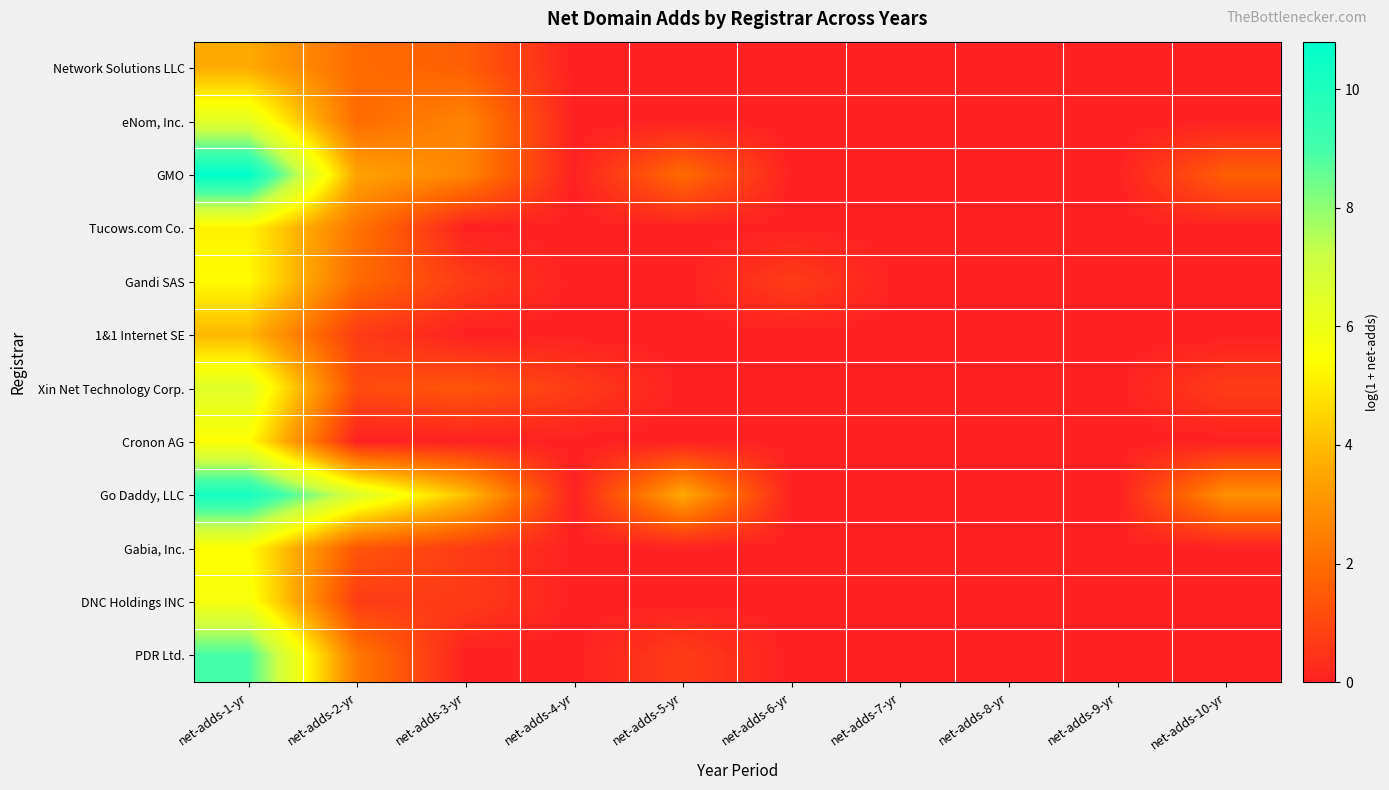

Reading left to right, what are all the values shown in this chart?

Network Solutions LLC: net-adds-1-yr=3.6	net-adds-2-yr=1.9	net-adds-3-yr=1.6	net-adds-4-yr=0.0	net-adds-5-yr=0.0	net-adds-6-yr=0.0	net-adds-7-yr=0.0	net-adds-8-yr=0.0	net-adds-9-yr=0.0	net-adds-10-yr=0.0
eNom, Inc.: net-adds-1-yr=6.4	net-adds-2-yr=1.9	net-adds-3-yr=2.6	net-adds-4-yr=0.0	net-adds-5-yr=0.0	net-adds-6-yr=0.0	net-adds-7-yr=0.0	net-adds-8-yr=0.0	net-adds-9-yr=0.0	net-adds-10-yr=0.0
GMO: net-adds-1-yr=10.8	net-adds-2-yr=3.4	net-adds-3-yr=2.6	net-adds-4-yr=0.0	net-adds-5-yr=1.9	net-adds-6-yr=0.0	net-adds-7-yr=0.0	net-adds-8-yr=0.0	net-adds-9-yr=0.0	net-adds-10-yr=1.6
Tucows.com Co.: net-adds-1-yr=5.1	net-adds-2-yr=2.2	net-adds-3-yr=0.0	net-adds-4-yr=0.0	net-adds-5-yr=0.0	net-adds-6-yr=0.0	net-adds-7-yr=0.0	net-adds-8-yr=0.0	net-adds-9-yr=0.0	net-adds-10-yr=0.0
Gandi SAS: net-adds-1-yr=5.3	net-adds-2-yr=1.9	net-adds-3-yr=0.7	net-adds-4-yr=0.0	net-adds-5-yr=0.0	net-adds-6-yr=0.7	net-adds-7-yr=0.0	net-adds-8-yr=0.0	net-adds-9-yr=0.0	net-adds-10-yr=0.0
1&1 Internet SE: net-adds-1-yr=3.9	net-adds-2-yr=0.7	net-adds-3-yr=0.0	net-adds-4-yr=0.0	net-adds-5-yr=0.0	net-adds-6-yr=0.0	net-adds-7-yr=0.0	net-adds-8-yr=0.0	net-adds-9-yr=0.0	net-adds-10-yr=0.0
Xin Net Technology Corp.: net-adds-1-yr=6.5	net-adds-2-yr=1.1	net-adds-3-yr=1.4	net-adds-4-yr=0.7	net-adds-5-yr=0.0	net-adds-6-yr=0.0	net-adds-7-yr=0.0	net-adds-8-yr=0.0	net-adds-9-yr=0.0	net-adds-10-yr=0.7
Cronon AG: net-adds-1-yr=5.4	net-adds-2-yr=0.0	net-adds-3-yr=0.0	net-adds-4-yr=0.0	net-adds-5-yr=0.0	net-adds-6-yr=0.0	net-adds-7-yr=0.0	net-adds-8-yr=0.0	net-adds-9-yr=0.0	net-adds-10-yr=0.0
Go Daddy, LLC: net-adds-1-yr=10.2	net-adds-2-yr=6.7	net-adds-3-yr=4.1	net-adds-4-yr=0.0	net-adds-5-yr=3.6	net-adds-6-yr=0.0	net-adds-7-yr=0.0	net-adds-8-yr=0.0	net-adds-9-yr=0.0	net-adds-10-yr=2.9
Gabia, Inc.: net-adds-1-yr=5.4	net-adds-2-yr=1.4	net-adds-3-yr=0.7	net-adds-4-yr=0.0	net-adds-5-yr=0.0	net-adds-6-yr=0.0	net-adds-7-yr=0.0	net-adds-8-yr=0.0	net-adds-9-yr=0.0	net-adds-10-yr=0.0
DNC Holdings INC: net-adds-1-yr=5.7	net-adds-2-yr=0.7	net-adds-3-yr=0.7	net-adds-4-yr=0.0	net-adds-5-yr=0.0	net-adds-6-yr=0.0	net-adds-7-yr=0.0	net-adds-8-yr=0.0	net-adds-9-yr=0.0	net-adds-10-yr=0.0
PDR Ltd.: net-adds-1-yr=9.0	net-adds-2-yr=2.3	net-adds-3-yr=0.0	net-adds-4-yr=0.0	net-adds-5-yr=0.7	net-adds-6-yr=0.0	net-adds-7-yr=0.0	net-adds-8-yr=0.0	net-adds-9-yr=0.0	net-adds-10-yr=0.0